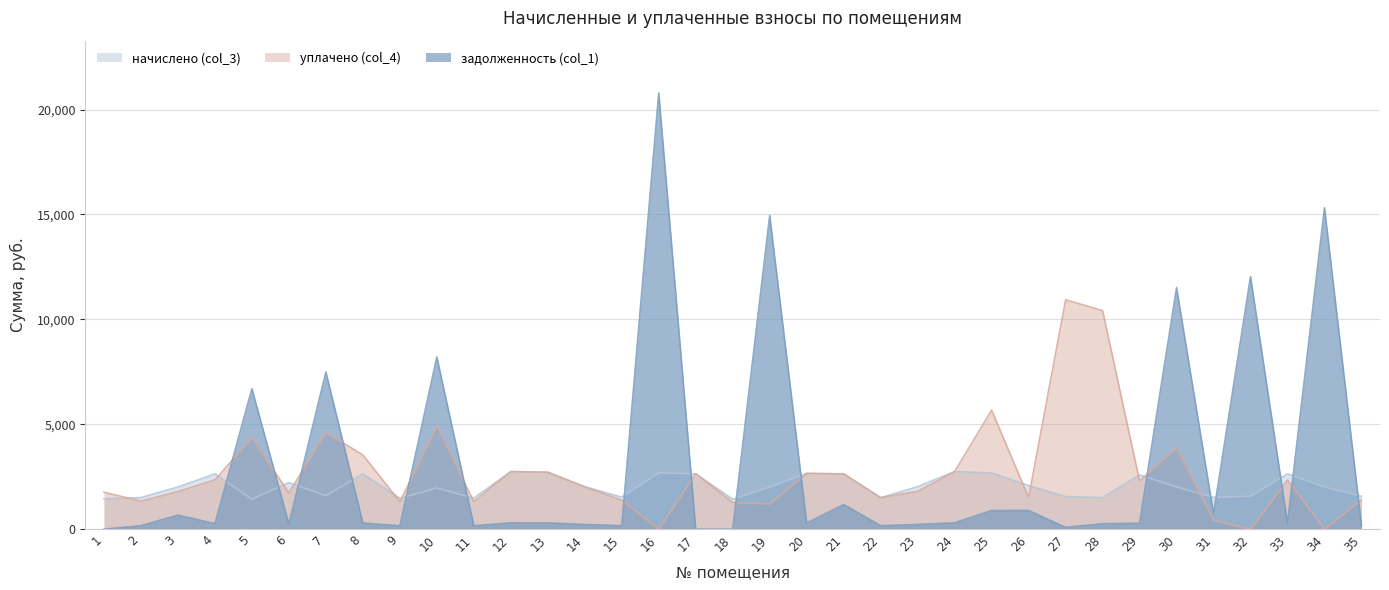

Reading left to right, what are all the values shown in this chart?

задолженность (col_1): 0.0	167.5	671.9	263.9	6700.3	246.5	7494.1	293.1	163.8	8206.6	164.8	305.3	301.6	224.7	169.3	20787.2	0.0	0.0	14950.5	295.2	1176.9	168.4	225.2	305.2	892.1	894.3	86.7	262.4	287.8	11515.7	744.9	12040.3	293.1	15317.8	174.7
начислено (col_3): 1450.1	1507.3	2012.9	2637.8	1435.8	2222.8	1598.0	2637.8	1473.9	1965.2	1483.5	2747.5	2714.1	2022.5	1531.2	2690.3	2637.8	1431.0	2012.9	2656.9	2637.8	1502.5	2027.2	2747.1	2680.7	2079.7	1555.0	1502.5	2590.1	2017.7	1516.9	1574.1	2637.8	2017.7	1574.1
уплачено (col_4): 1764.0	1339.8	1795.1	2350.0	4368.0	1726.9	4616.3	3540.3	1310.2	4909.8	1318.6	2747.5	2714.1	2022.1	1381.8	0.0	2645.1	1275.0	1200.0	2661.1	2637.3	1502.2	1801.5	2747.1	5675.8	1511.3	10934.6	10418.4	2302.3	3886.0	439.2	0.0	2344.7	0.0	1400.2